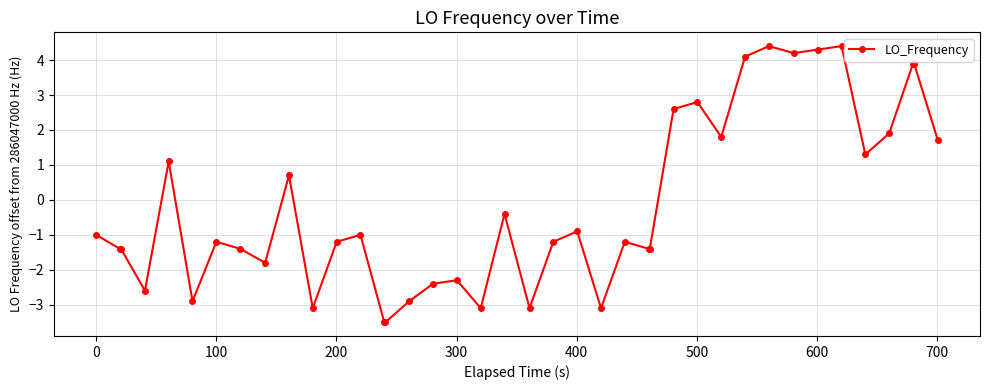

What is the value of the 32nd point from the left?

4.4